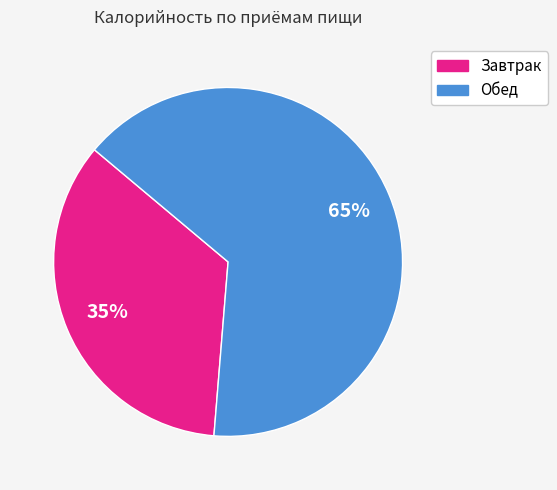

Which has a higher value, Обед or Завтрак?

Обед